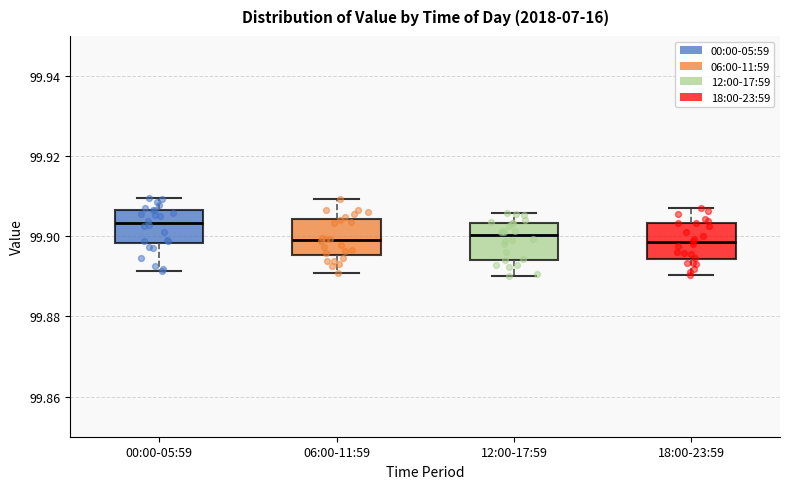

Reading left to right, read every box against the y-axis: the position of its median line, the range the box covers, and the ends of its whiskers. The values are not printed on the chart, so give them approximately, as read against the axis.

00:00-05:59: median 99.904, box 99.898 to 99.906, whiskers 99.892 to 99.910
06:00-11:59: median 99.900, box 99.896 to 99.904, whiskers 99.890 to 99.910
12:00-17:59: median 99.900, box 99.894 to 99.904, whiskers 99.890 to 99.906
18:00-23:59: median 99.898, box 99.894 to 99.904, whiskers 99.890 to 99.908